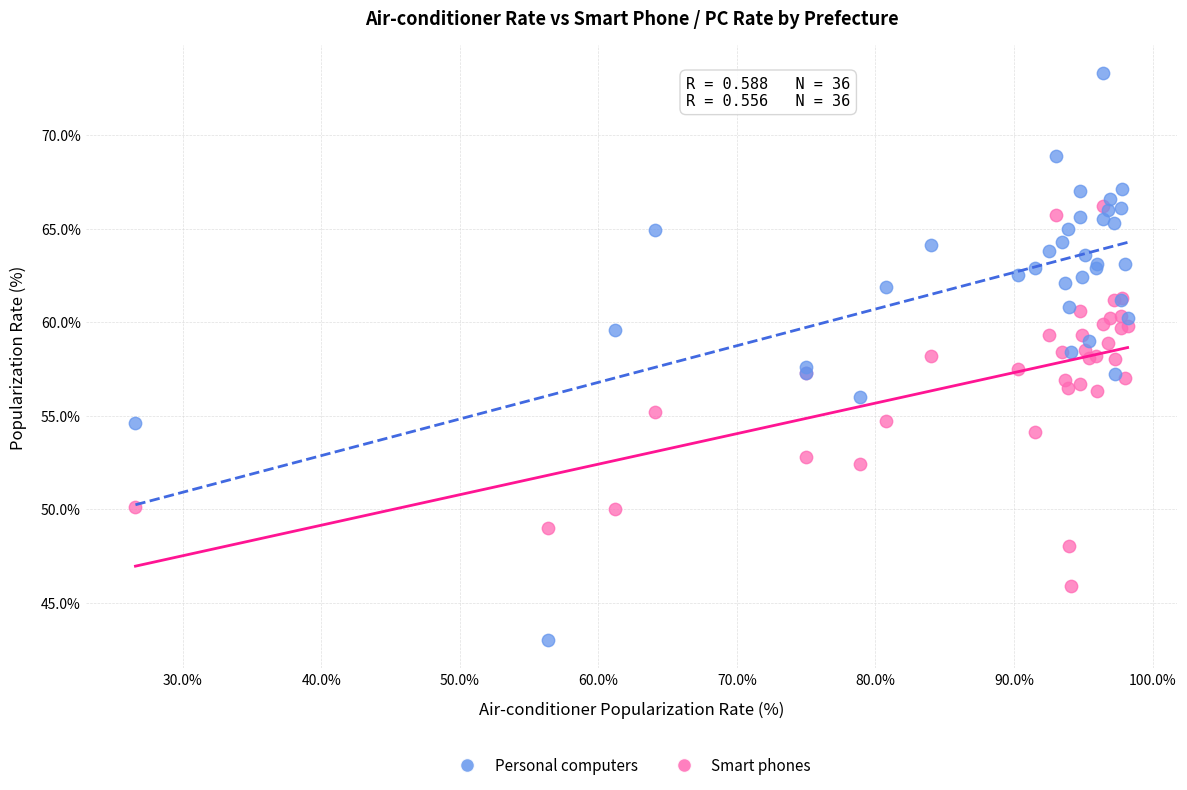

What are all the series names shown in the legend?

Personal computers, Smart phones